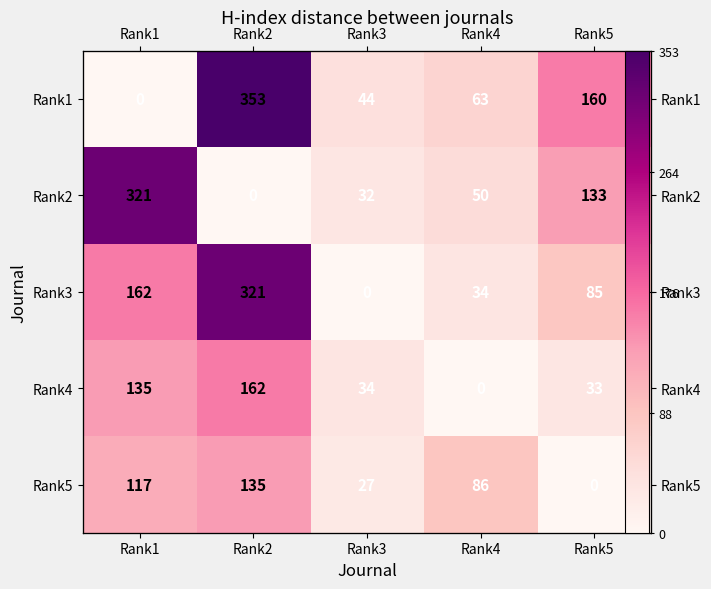

What is the spread (max minus min) of values at Rank2?

353